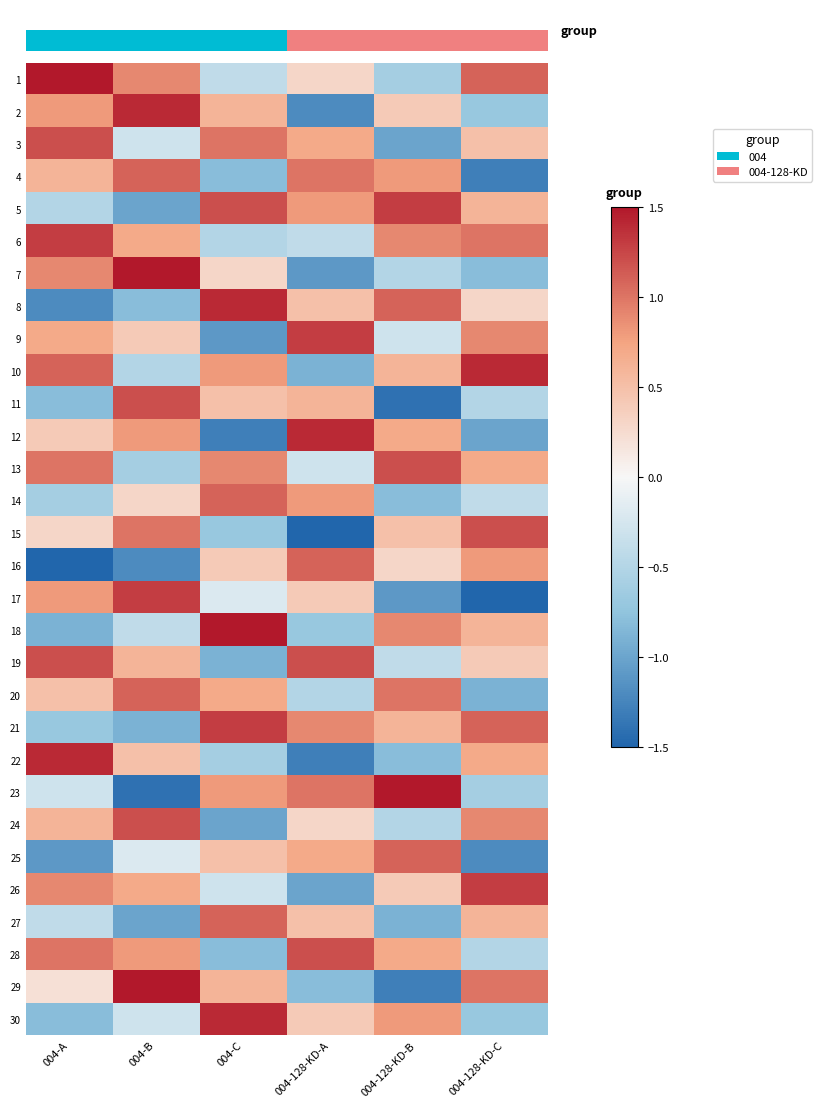

What is the difference between the highest and lowest values at 004-A?

3.0